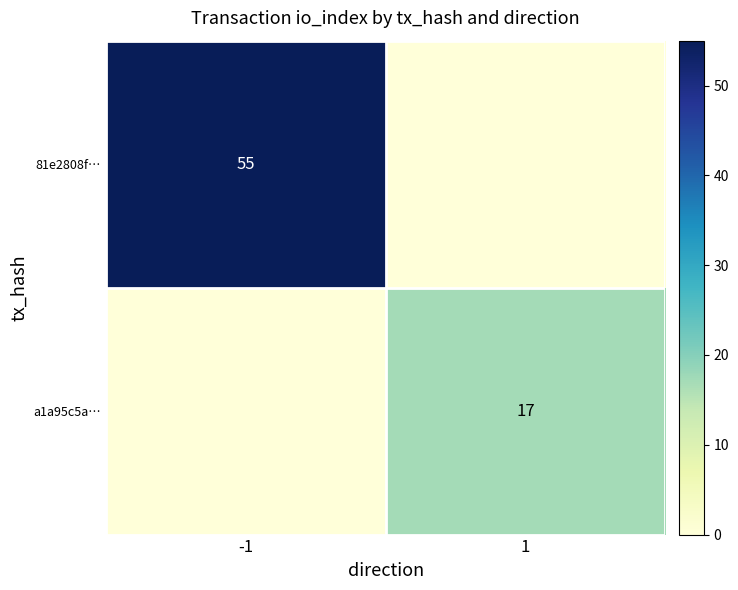

True or false: a1a95c5a… has a value of 17 at 1.

True